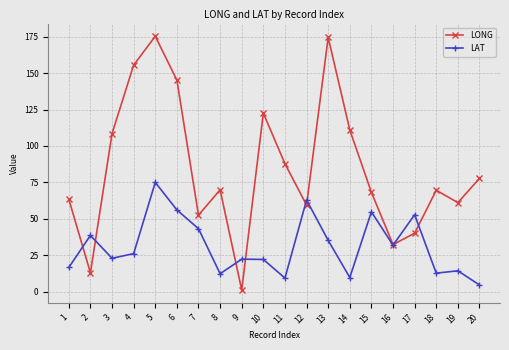

Does the chart display data point markers on the line(s)?

Yes